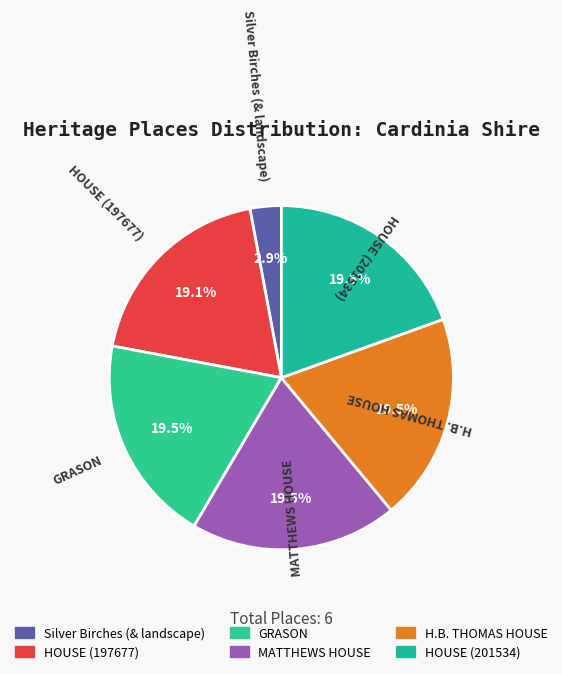

What percentage is NOT represented by HOUSE (197677)?

80.9%